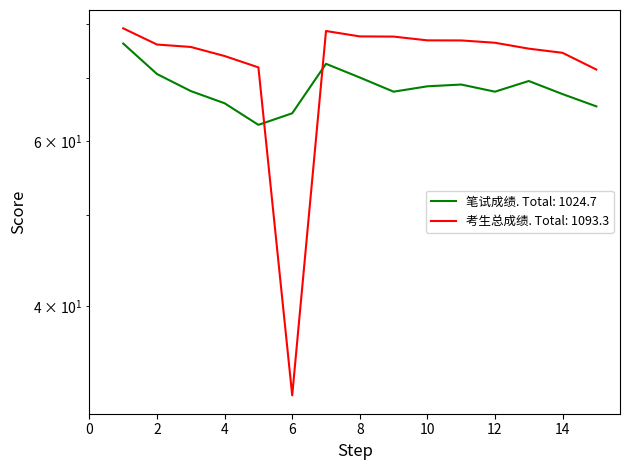

At how many categories does at least one series exceed 59?

15